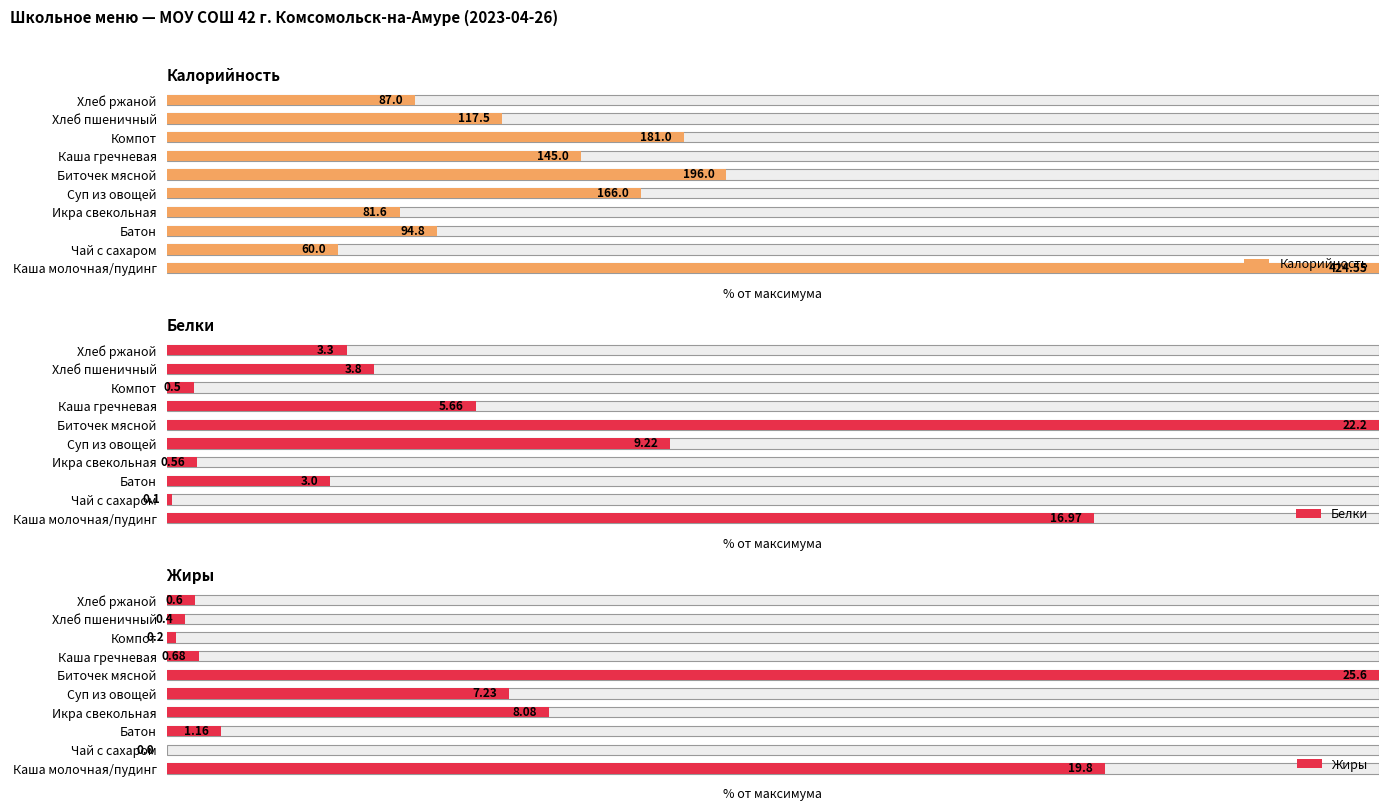

Which series changed the most between 7 and 9?

Калорийность